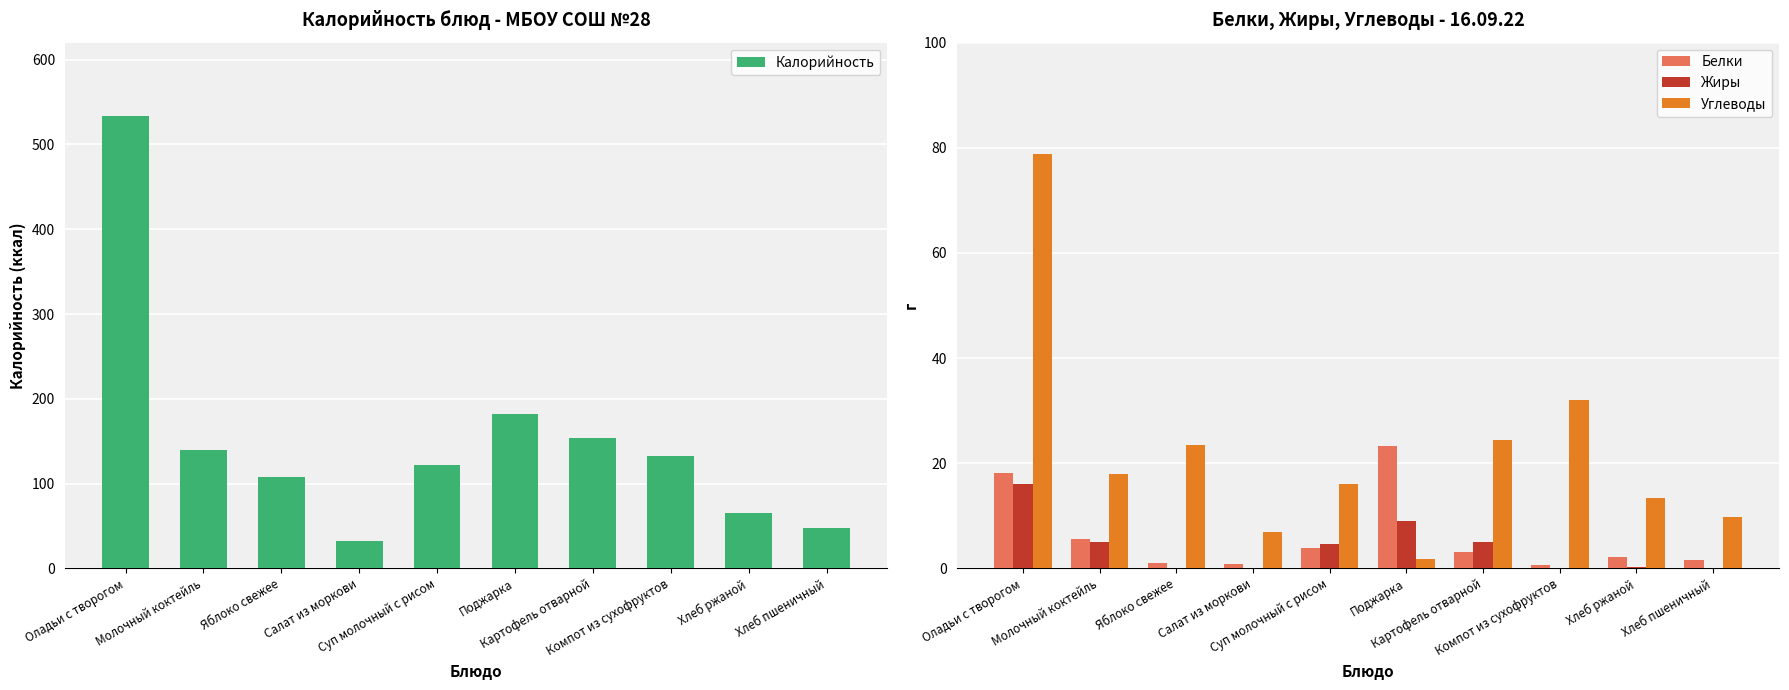

Which label corresponds to the smallest value in the chart?

Яблоко свежее